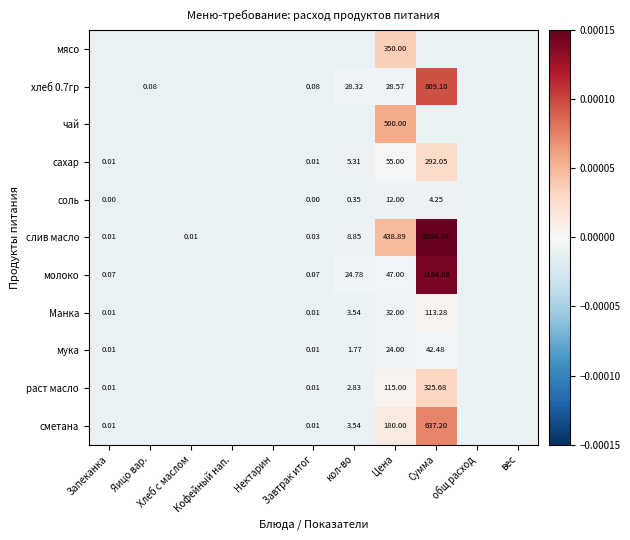

Is it true that сметана equals -0.0 at вес?

True